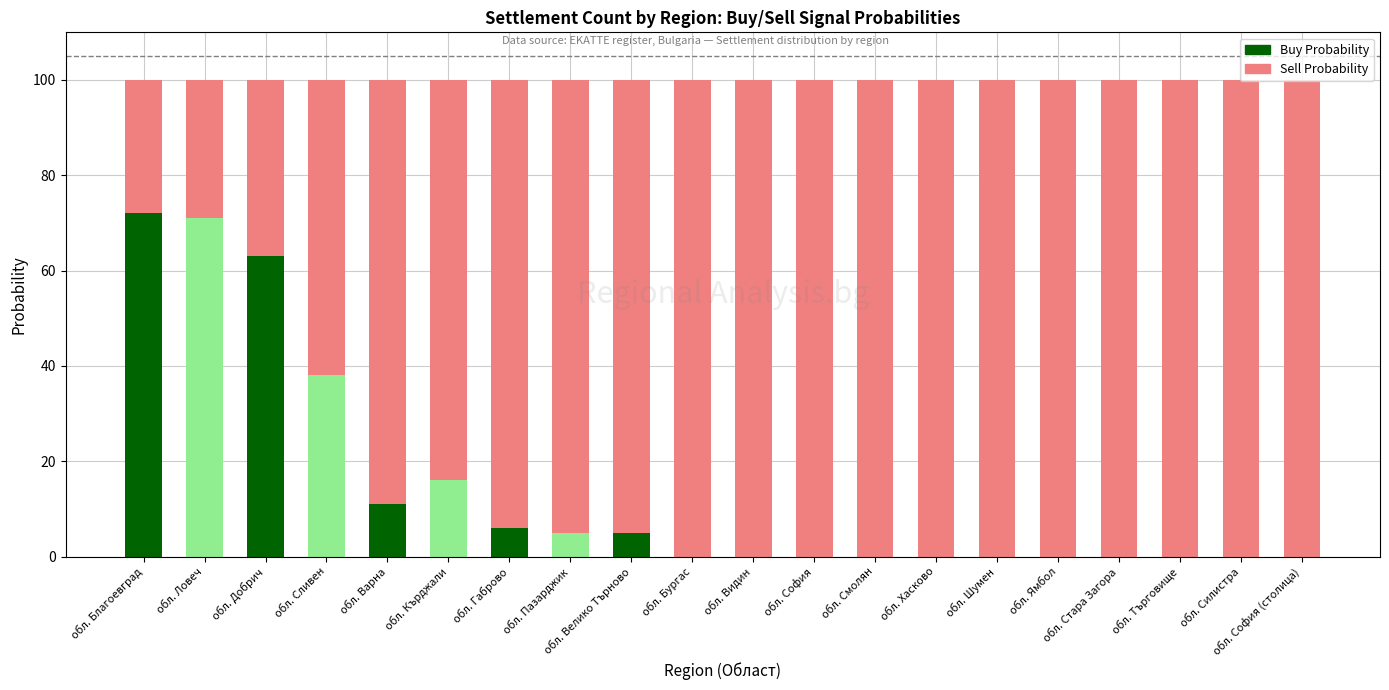

What is the maximum value shown in the chart?

100